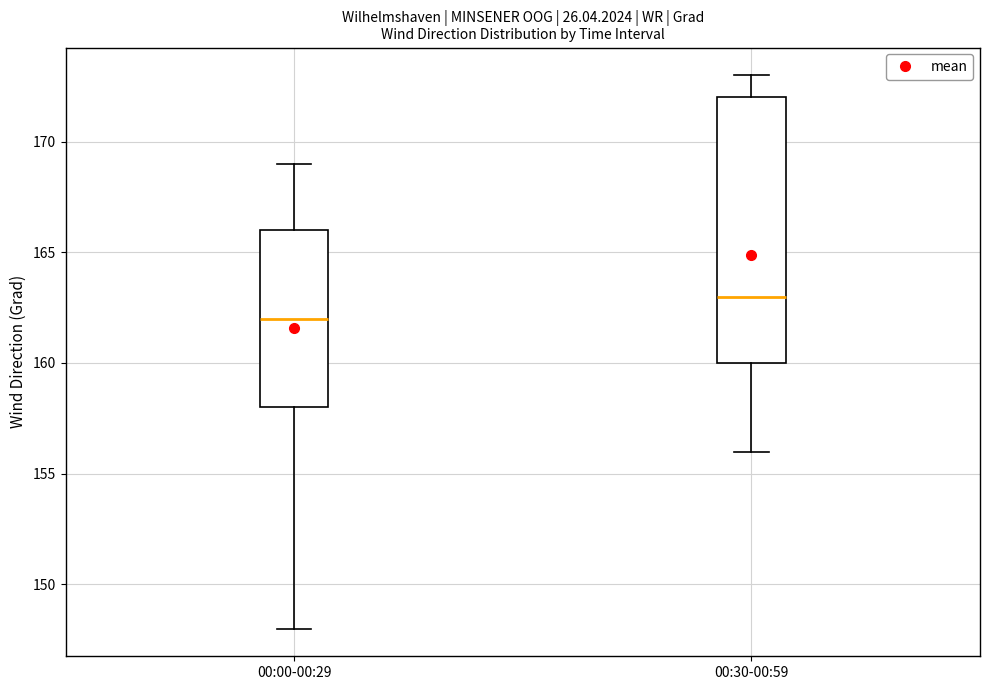

Which box is the tallest, from its lower edge to its upper edge?

00:30-00:59